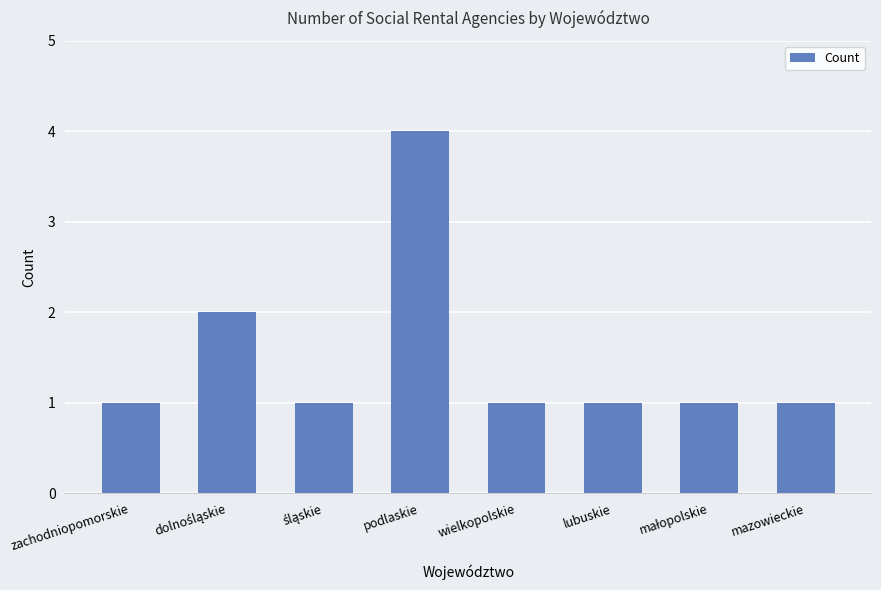

What is the difference between the maximum and second lowest values?

3